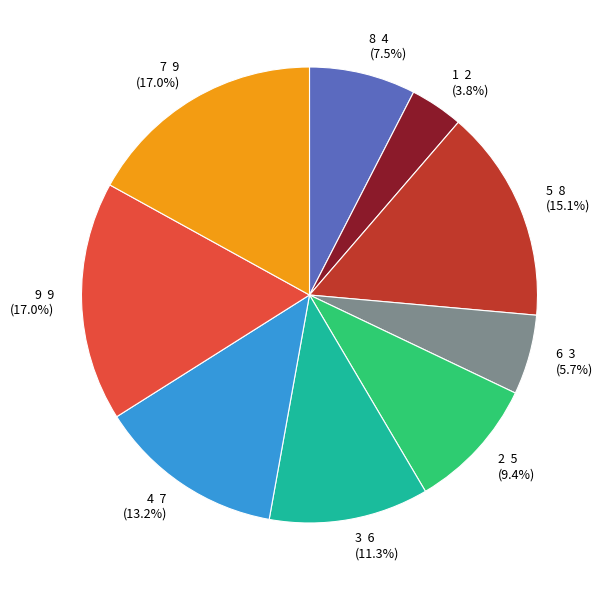

Do 9 and 2 together represent more than half of the pie?

No